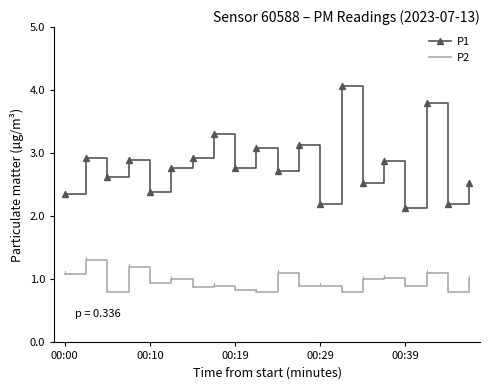

How many interior local valleys does the P1 series have?

8